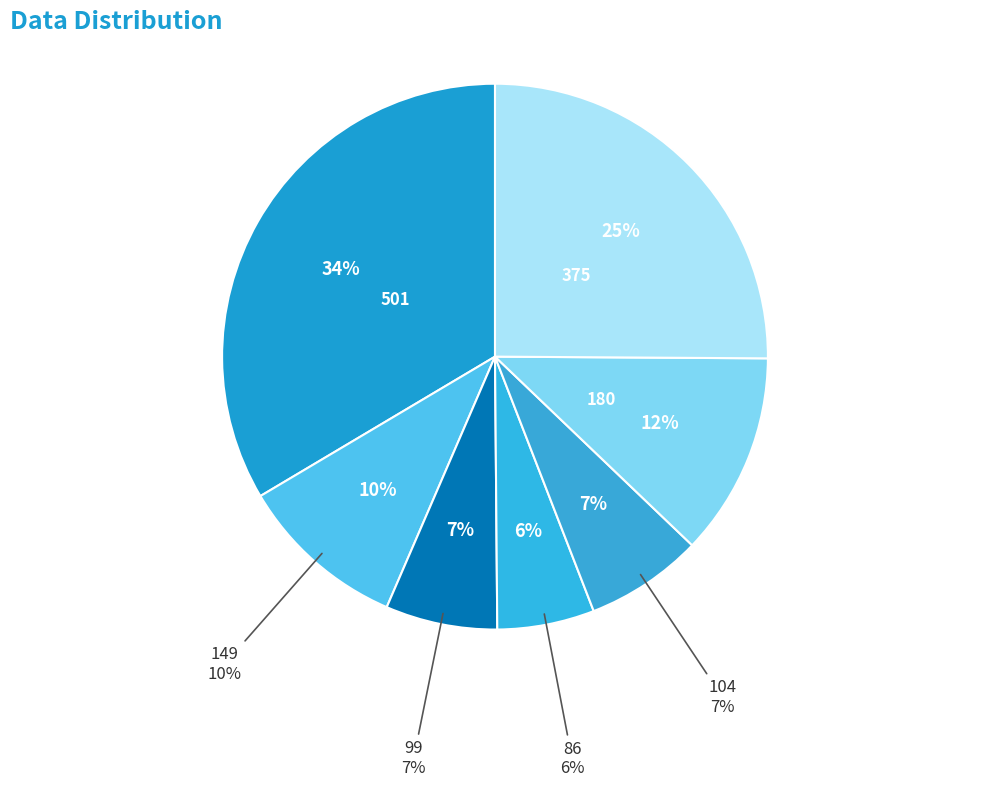

The 149 slice represents 10% of the pie. True or false?

True